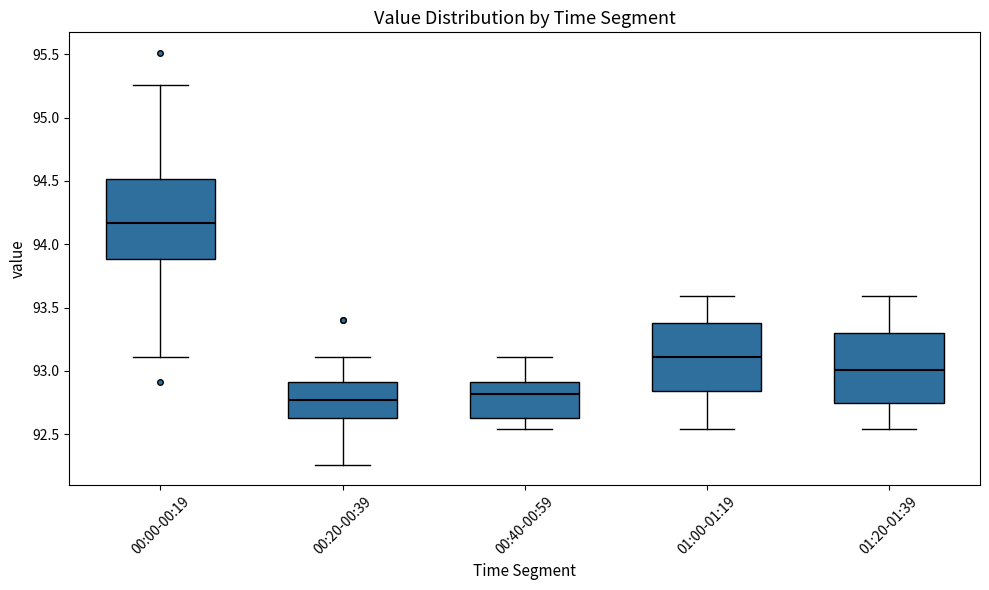

Reading left to right, transcribe this box plot: for each box, give where its median line is, the range the box spans, and where its two whiskers end, as read against the y-axis. The values are not printed on the chart, so give them approximately, as read against the axis.

00:00-00:19: median 94.15, box 93.90 to 94.50, whiskers 93.10 to 95.25
00:20-00:39: median 92.75, box 92.65 to 92.90, whiskers 92.25 to 93.10
00:40-00:59: median 92.80, box 92.65 to 92.90, whiskers 92.55 to 93.10
01:00-01:19: median 93.10, box 92.85 to 93.40, whiskers 92.55 to 93.60
01:20-01:39: median 93.00, box 92.75 to 93.30, whiskers 92.55 to 93.60